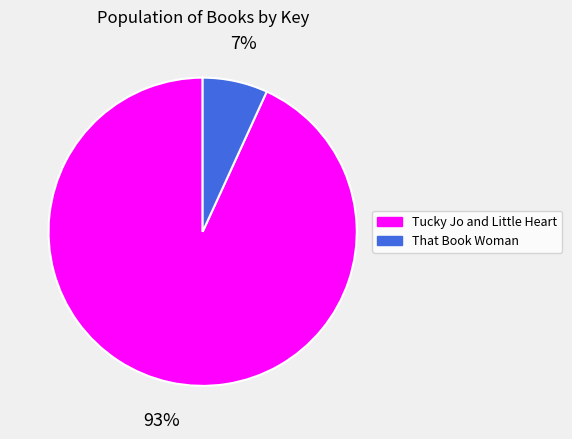

To the nearest percent, what percentage of the pie is That Book Woman?

7%